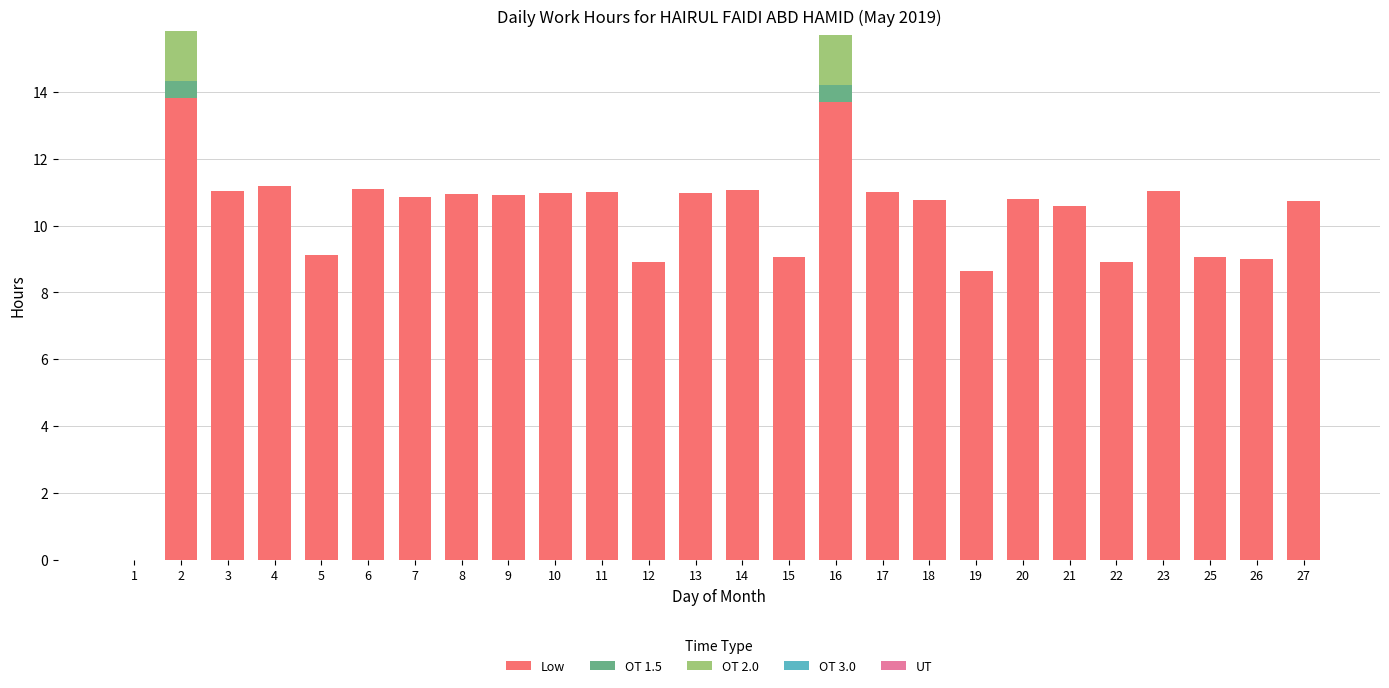

The value of Low at 19 is 12.5. True or false?

False